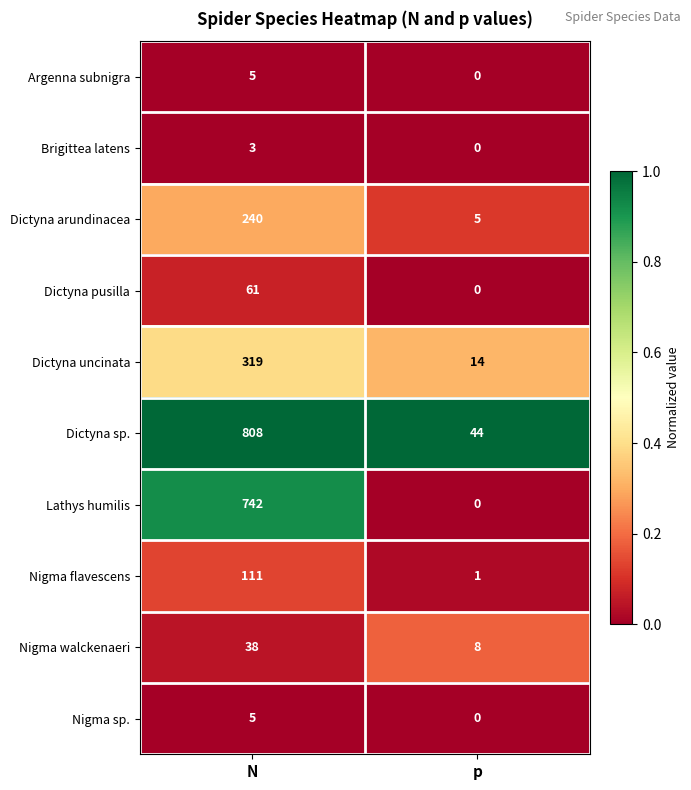

True or false: Dictyna uncinata has a value of 215 at N.

False